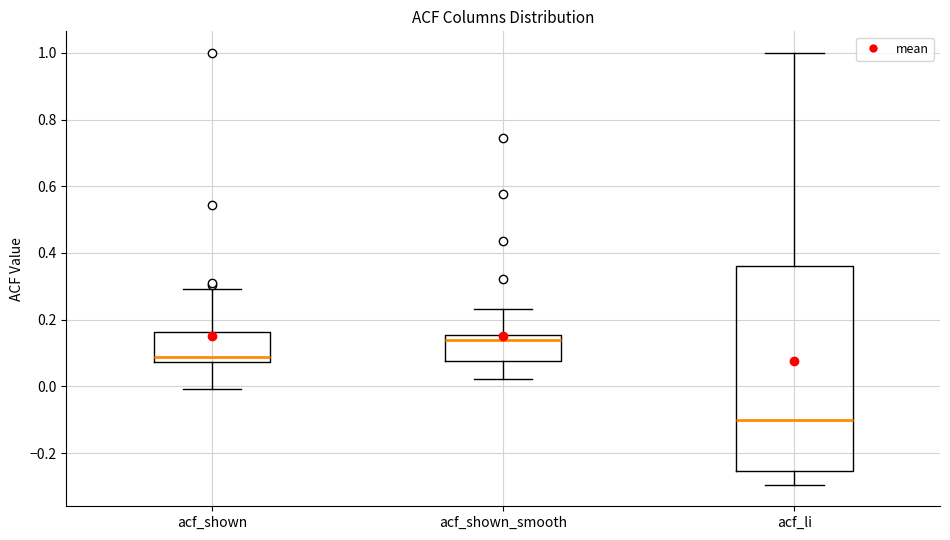

Reading left to right, transcribe this box plot: for each box, give where its median line is, the range the box spans, and where its two whiskers end, as read against the y-axis. The values are not printed on the chart, so give them approximately, as read against the axis.

acf_shown: median 0.08 (just above the box's lower edge), box 0.08 to 0.16, whiskers 0.00 to 0.30
acf_shown_smooth: median 0.14, box 0.08 to 0.16, whiskers 0.02 to 0.24
acf_li: median -0.10, box -0.26 to 0.36, whiskers -0.30 to 1.00